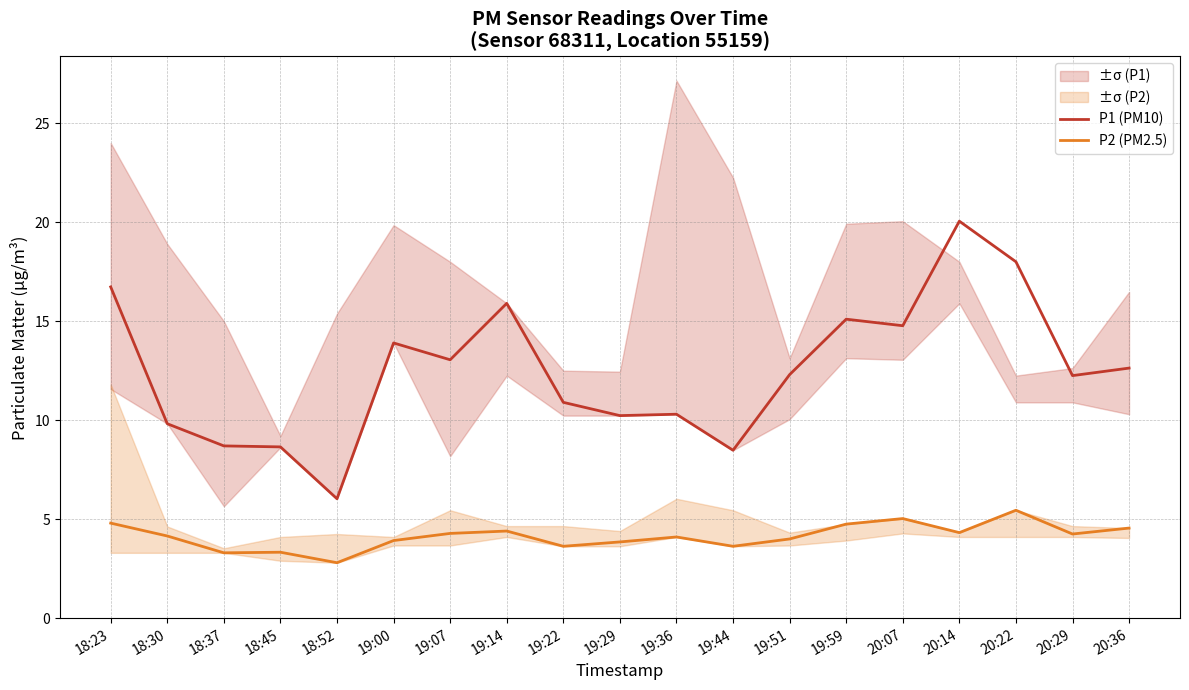

Reading right to left, list all the values displayed in this chart.

P1 (PM10): 12.6	12.2	18.0	20.1	14.8	15.1	12.3	8.5	10.3	10.2	10.9	15.9	13.1	13.9	6.0	8.7	8.7	9.8	16.7
P2 (PM2.5): 4.5	4.2	5.5	4.3	5.0	4.8	4.0	3.6	4.1	3.9	3.6	4.4	4.3	3.9	2.8	3.3	3.3	4.2	4.8